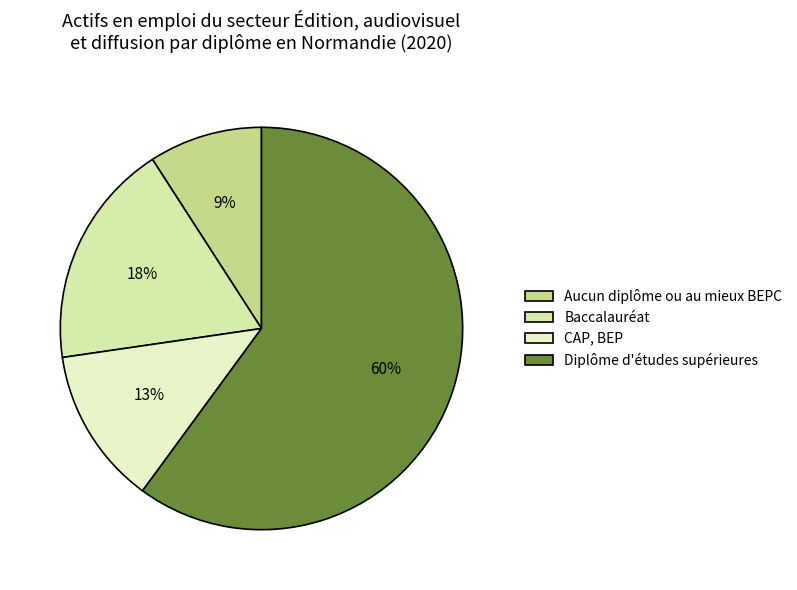

What is the largest slice in the pie chart?

Diplôme d'études supérieures